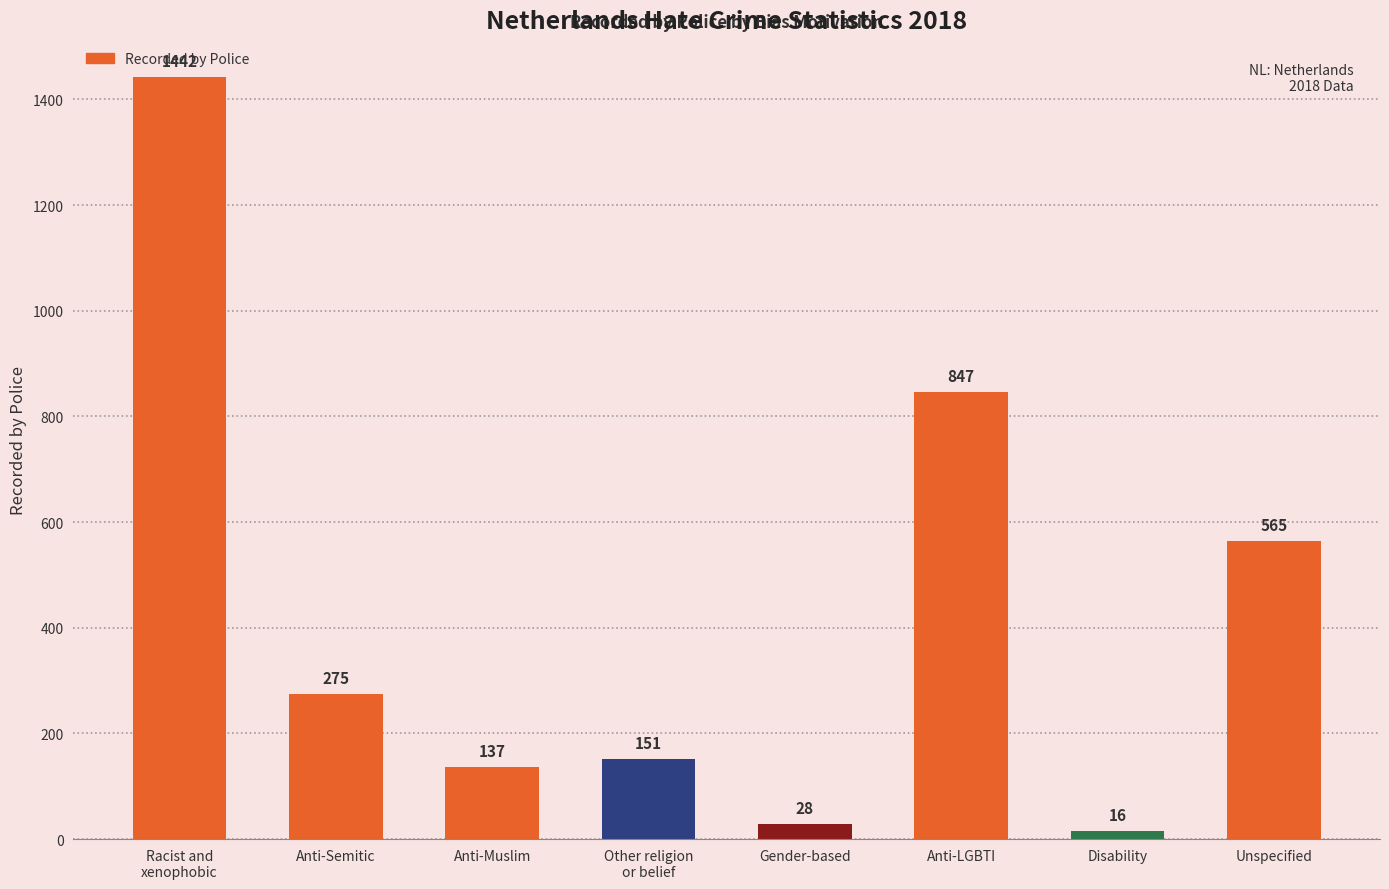

Which label corresponds to the largest value in the chart?

Racist and
xenophobic